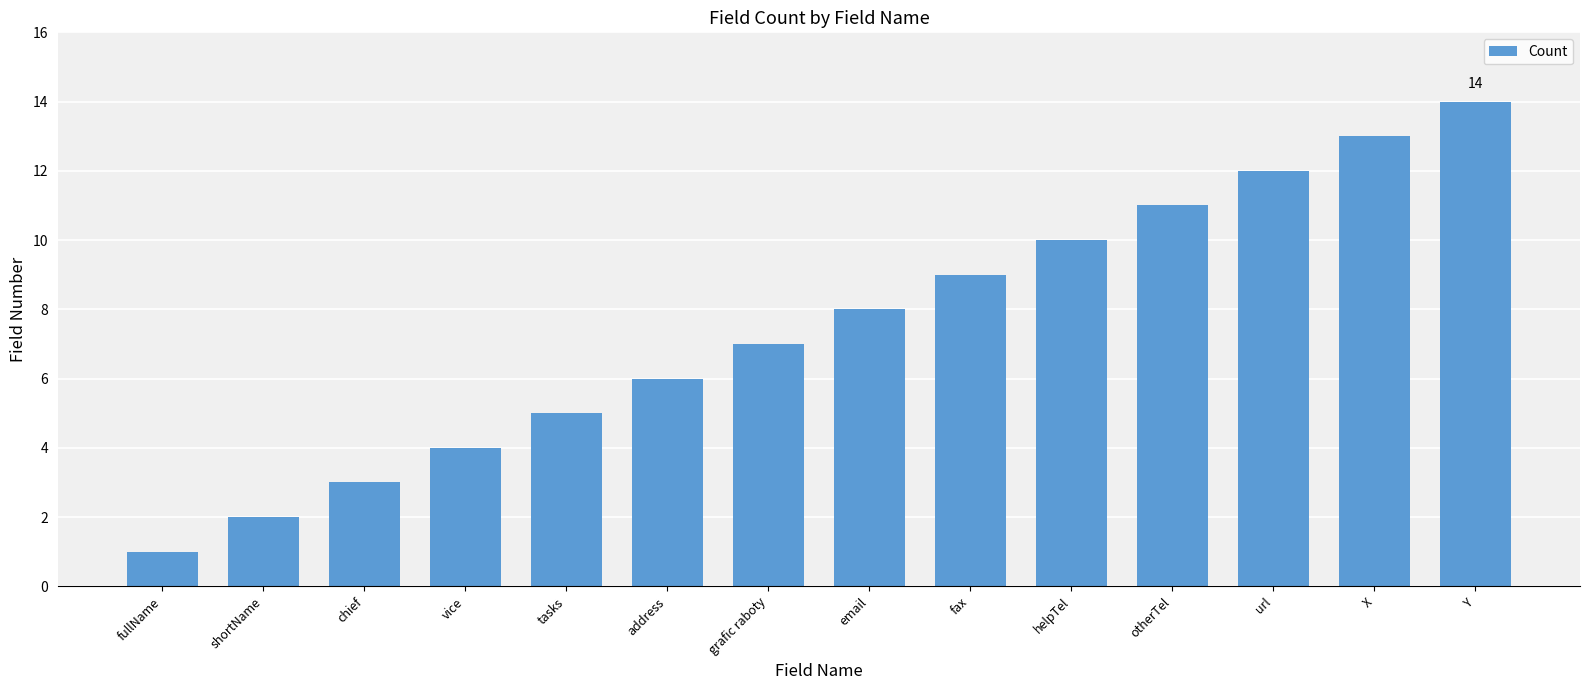

What is the change in value from grafic raboty to helpTel?

+3